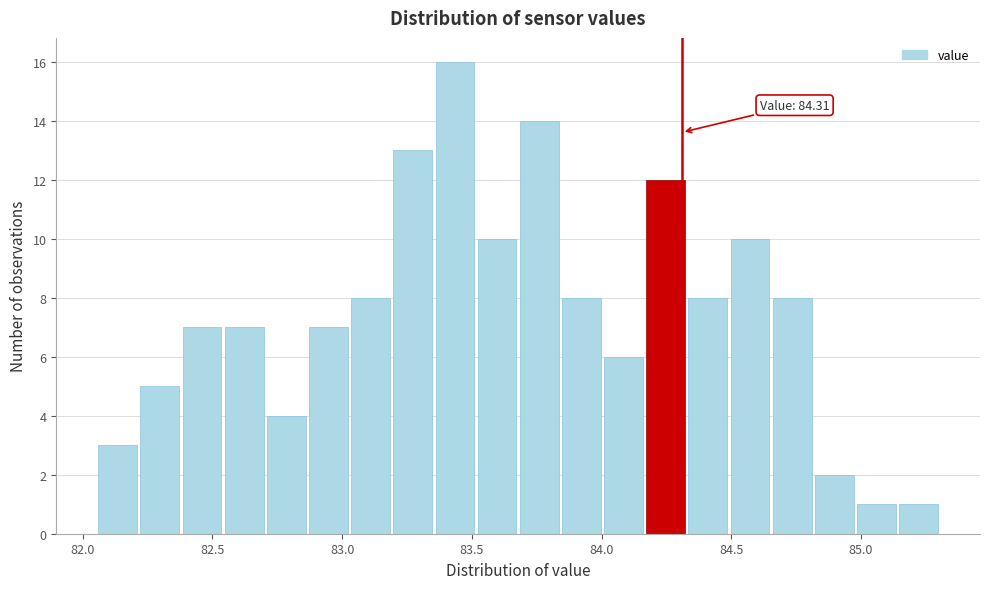

Read against the x-axis, roughly where is the centre of the tallest bar?

83.45